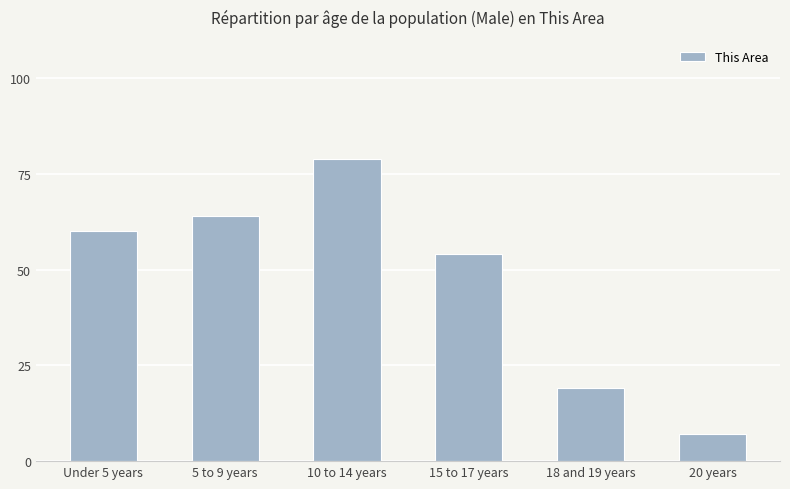

What is the sum of the values at 15 to 17 years and 18 and 19 years?

73